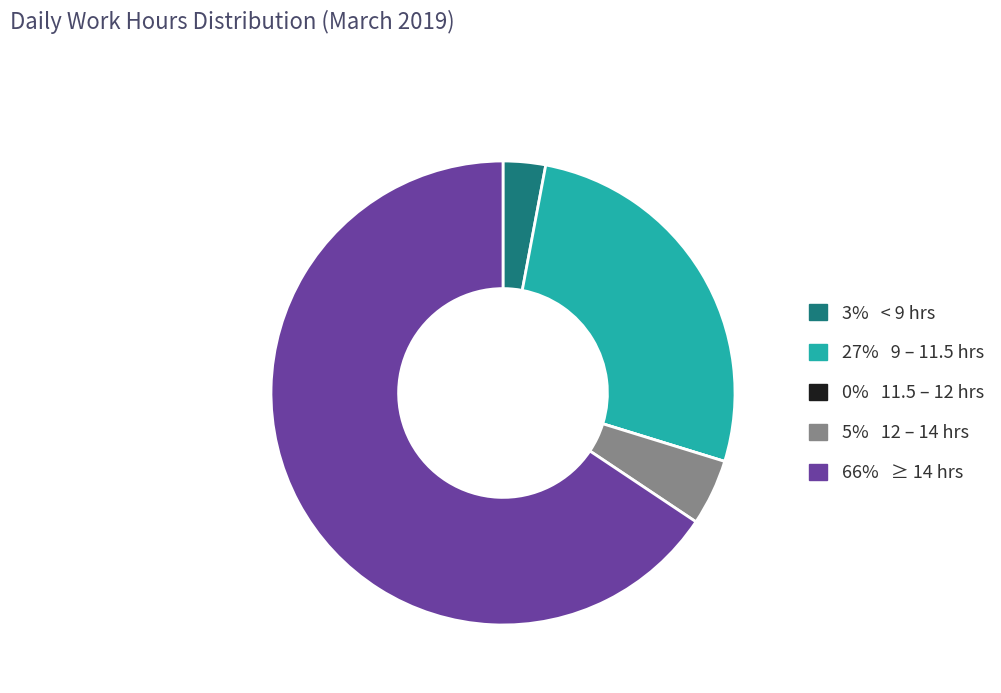

Which has a higher value, 3% < 9 hrs or 66% ≥ 14 hrs?

66% ≥ 14 hrs